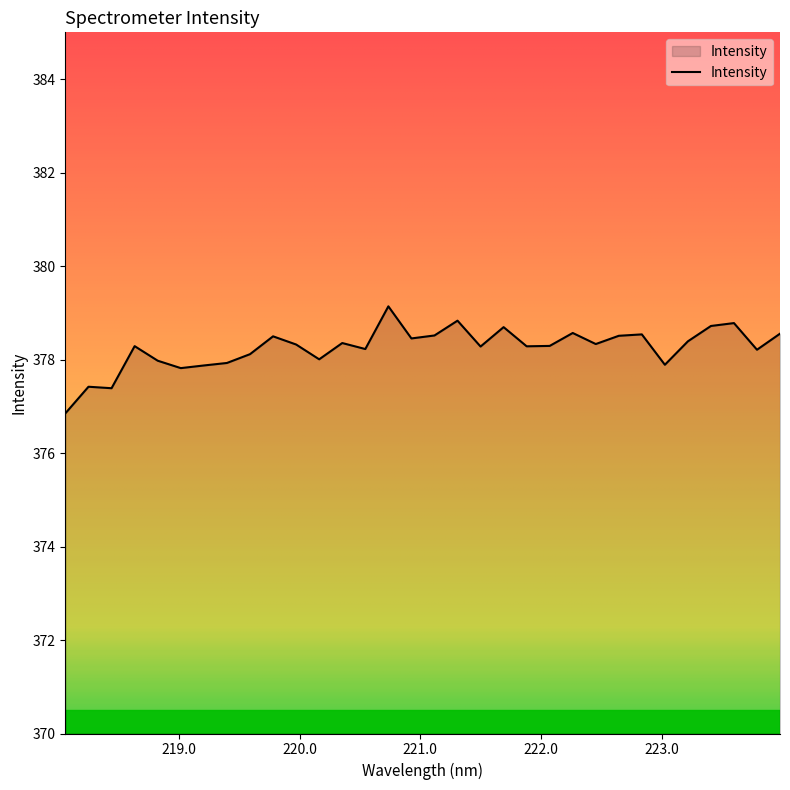

What is the maximum value shown in the chart?

379.1